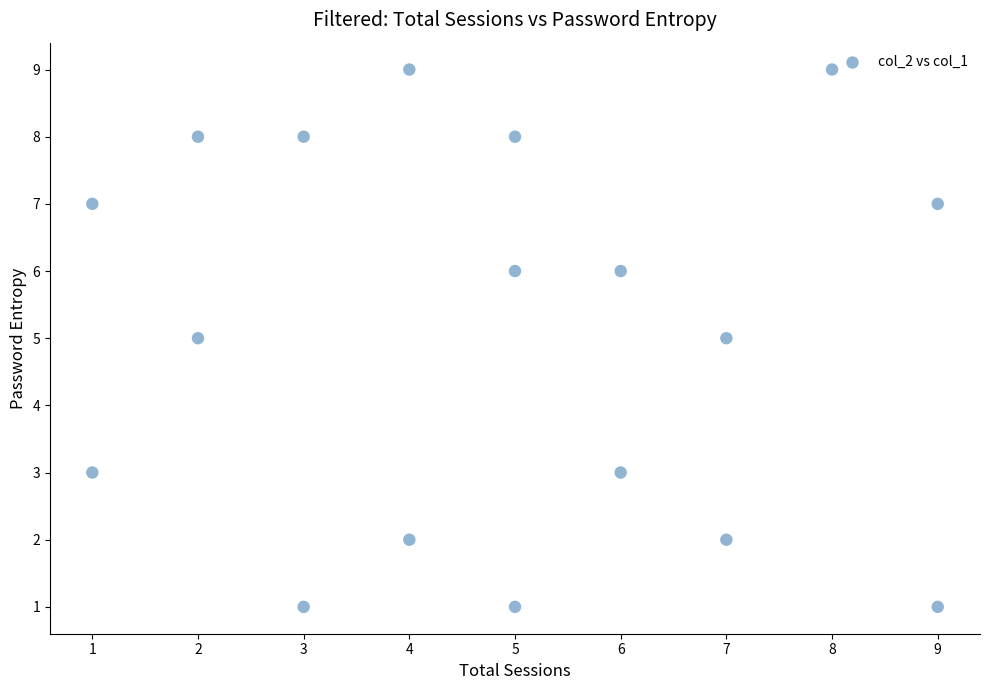

What is the range of Y values (max minus min)?

8